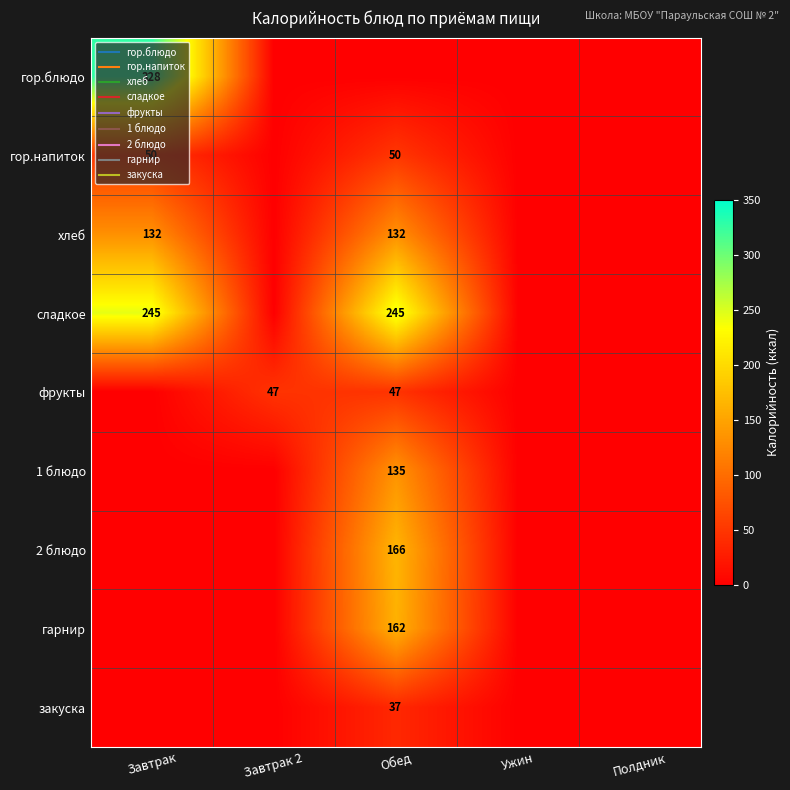

At which label does хлеб reach its minimum?

Завтрак 2